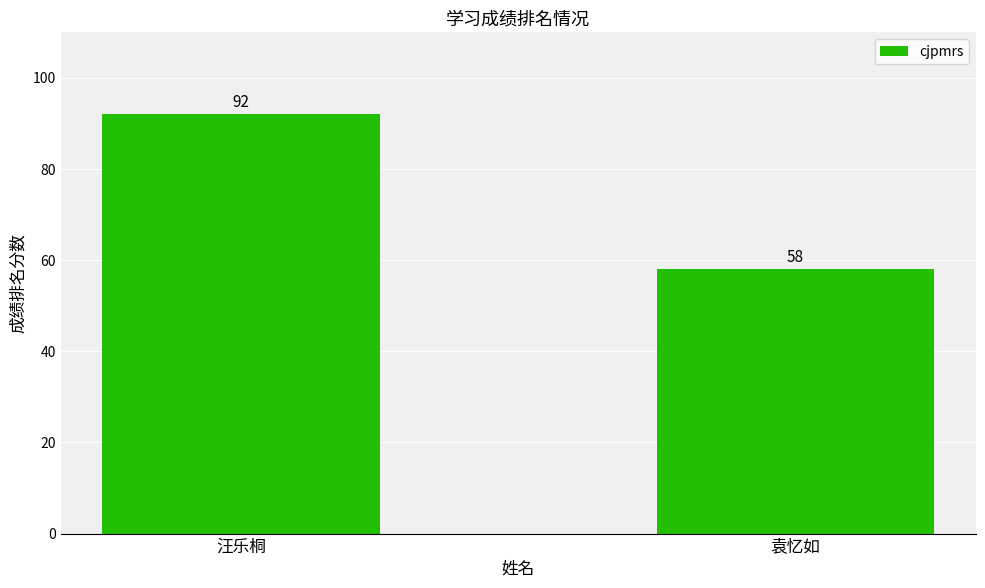

What is the difference between the values at 汪乐桐 and 袁忆如?

34